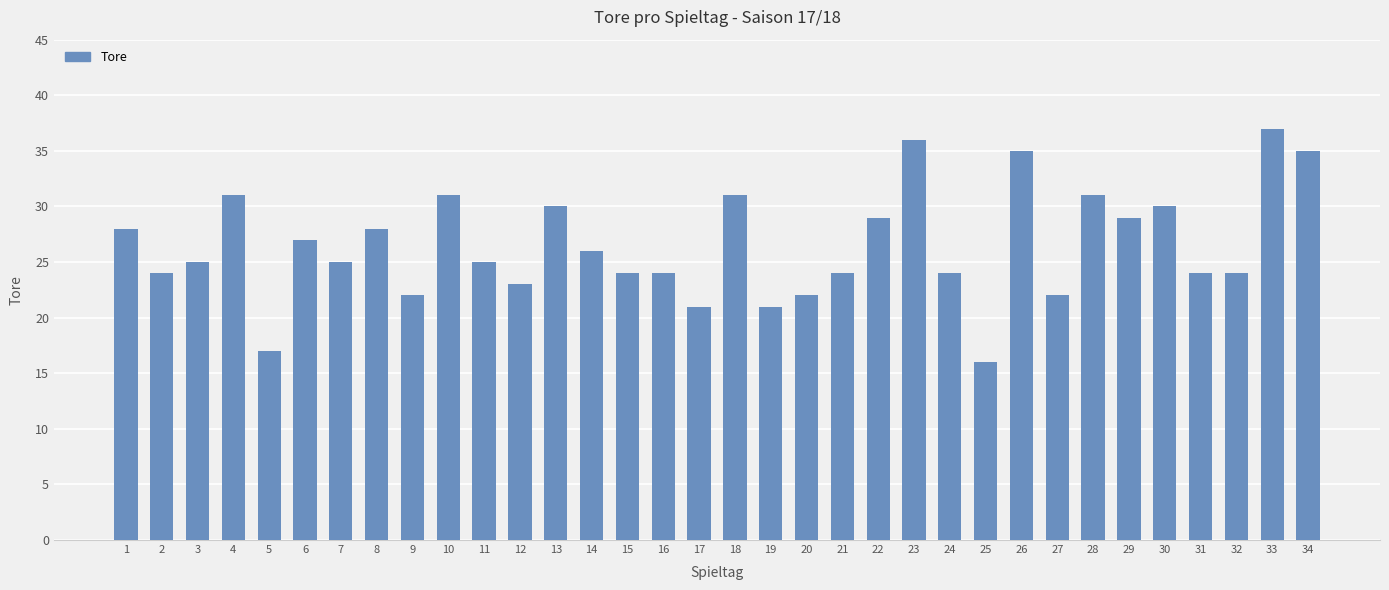

What is the approximate value at 17?

21